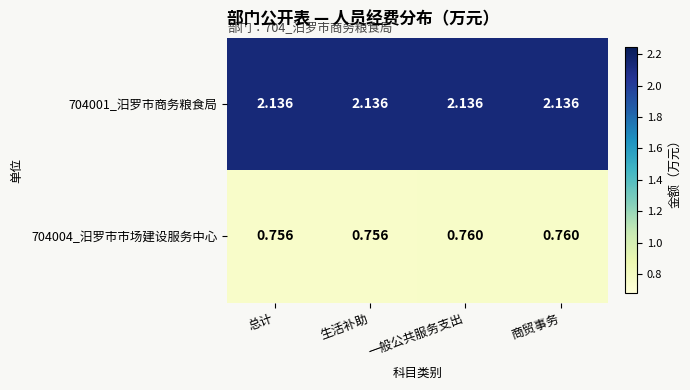

Is the value of 704001_汨罗市商务粮食局 at 生活补助 greater than the value of 704004_汨罗市市场建设服务中心 at 一般公共服务支出?

Yes